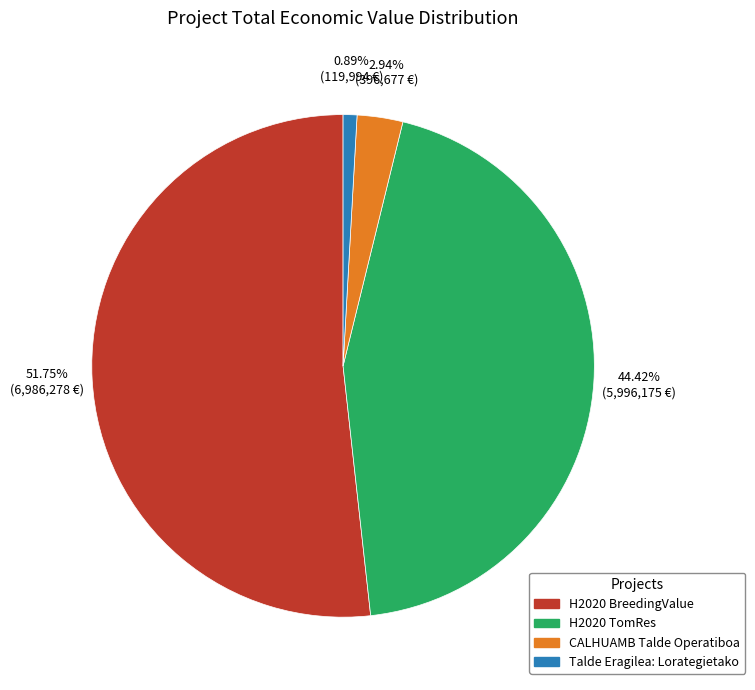

Count the number of slices in the pie.

4